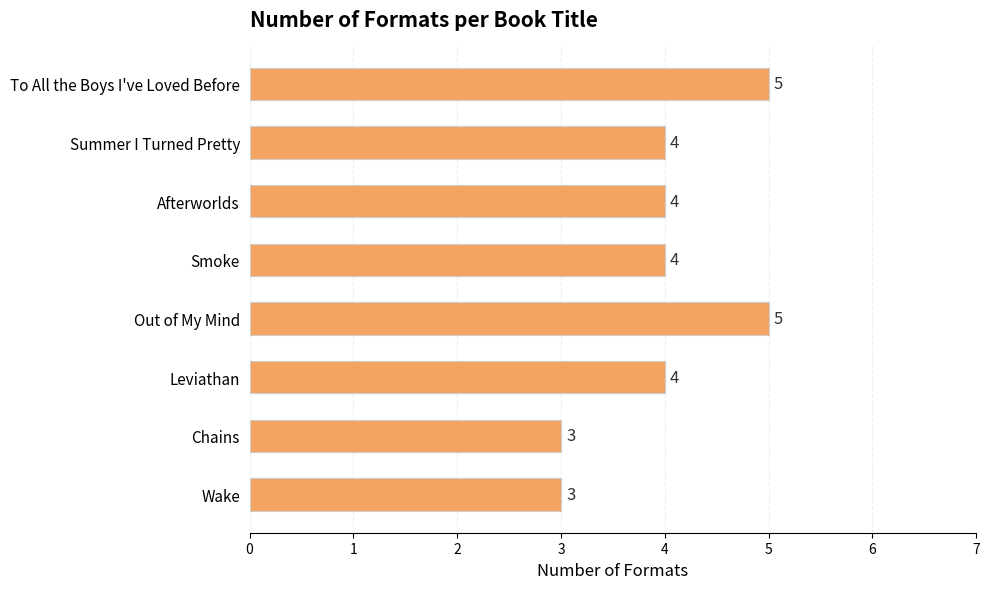

How many values are between 4 and 5?

6